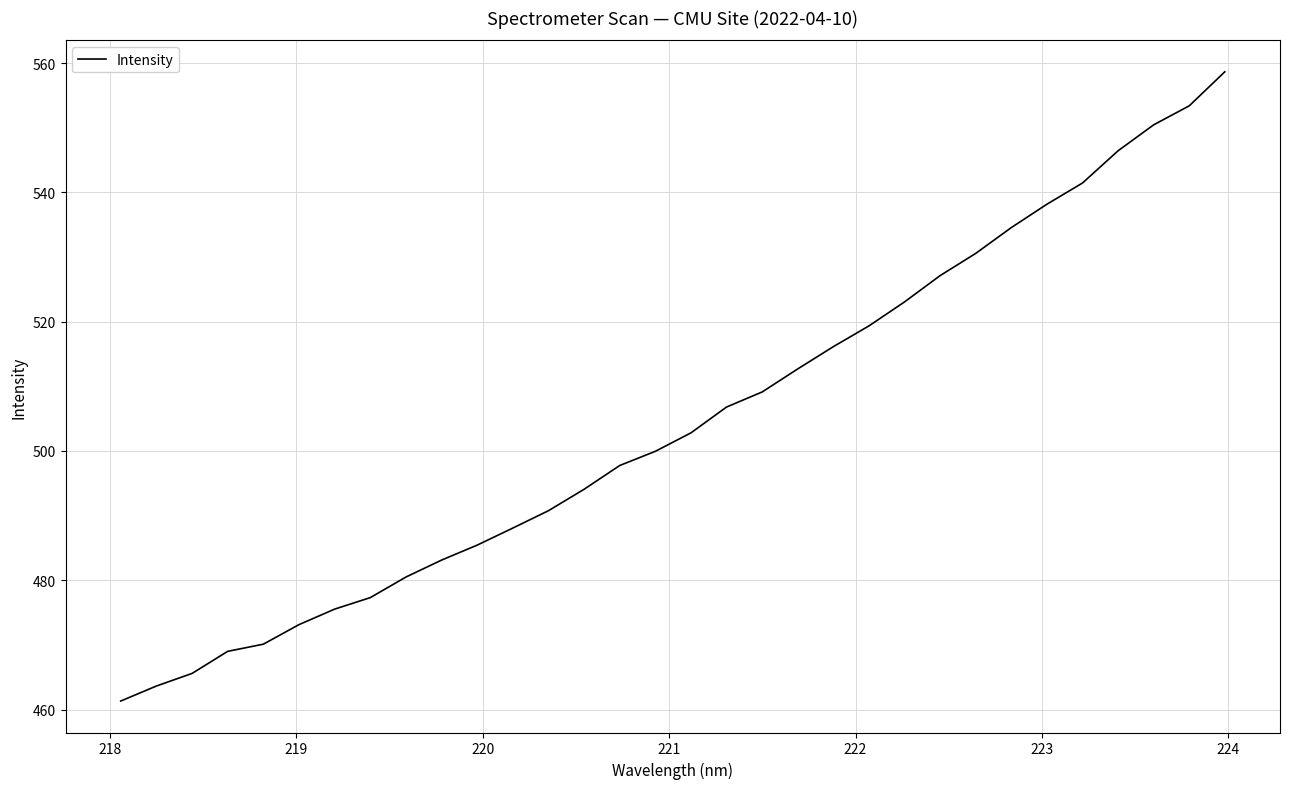

What is the greatest value displayed?

558.7